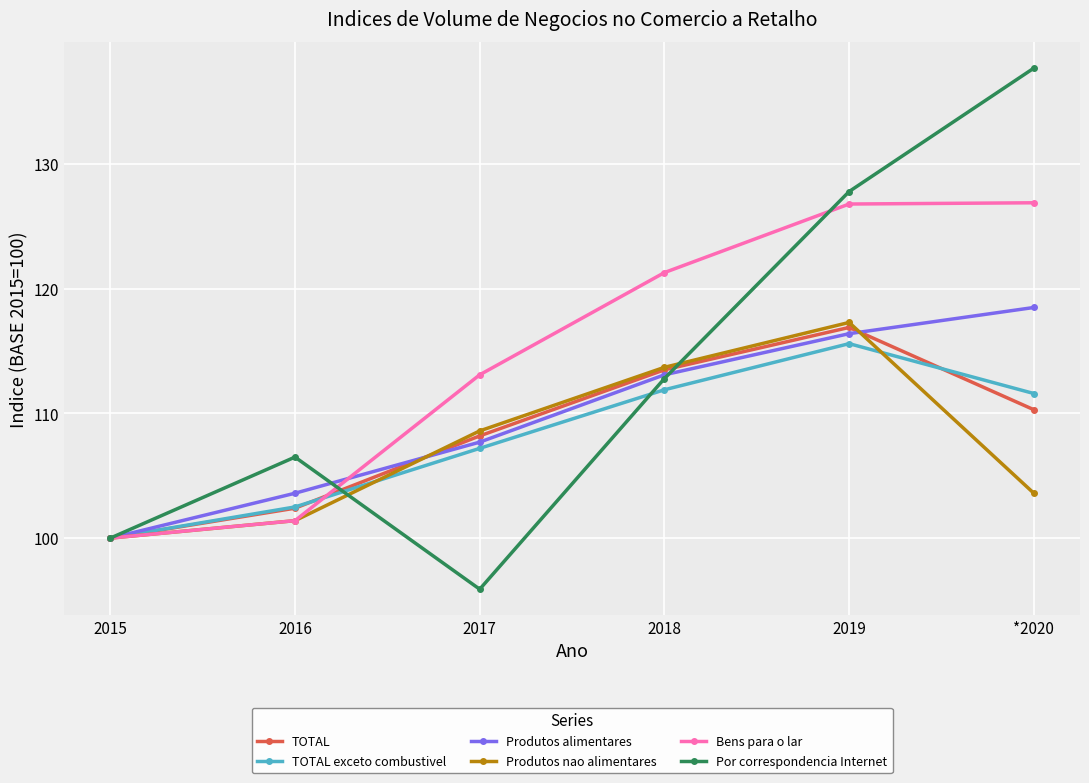

The value of TOTAL at 2015 is 100.0. True or false?

True